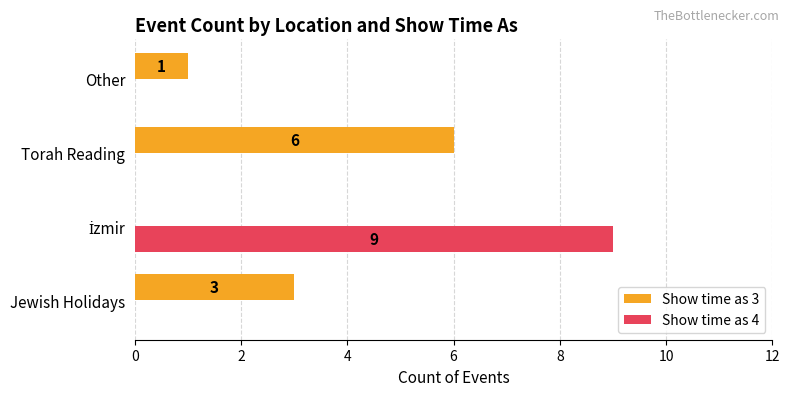

How many data points in Show time as 4 are above 0?

1